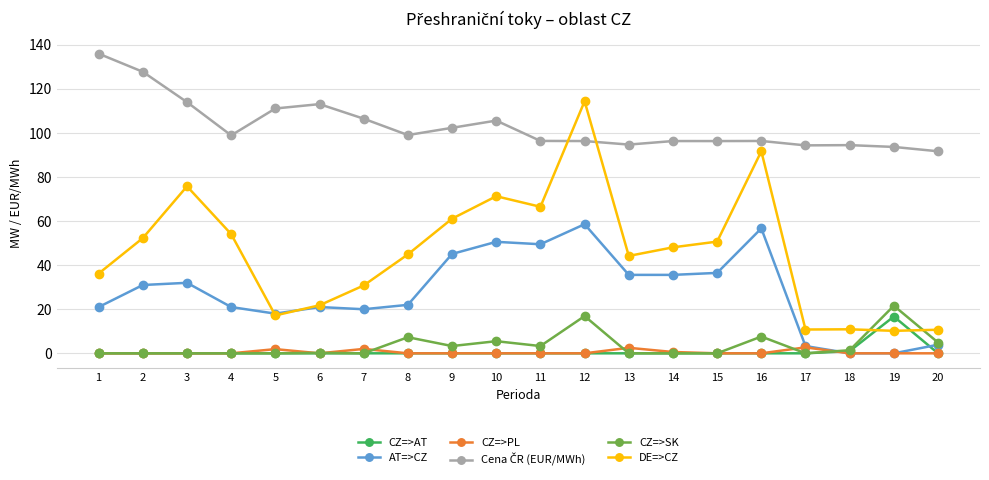

After their last crossing, which series has the higher values: DE=>CZ or CZ=>SK?

DE=>CZ